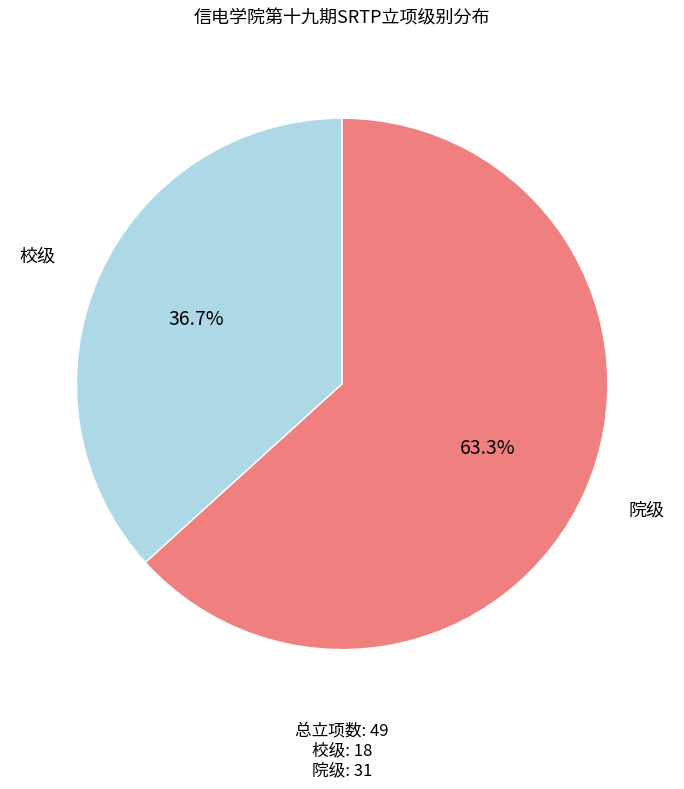

Which category has the smallest portion of the pie?

校级